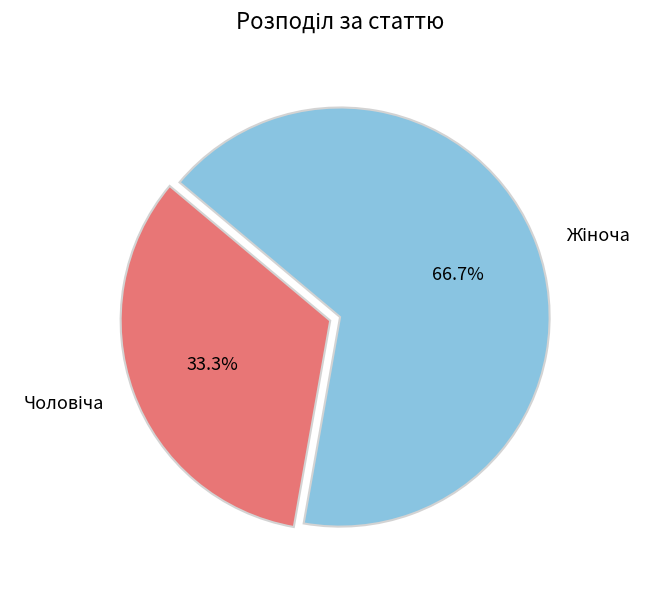

Which category has the smallest portion of the pie?

Чоловіча